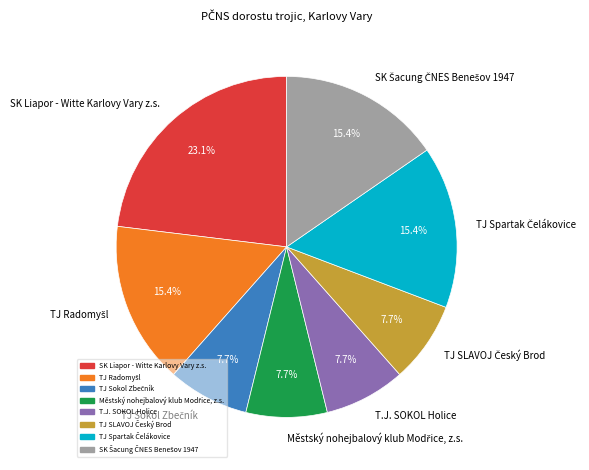

Is there any slice that represents more than half of the pie?

No